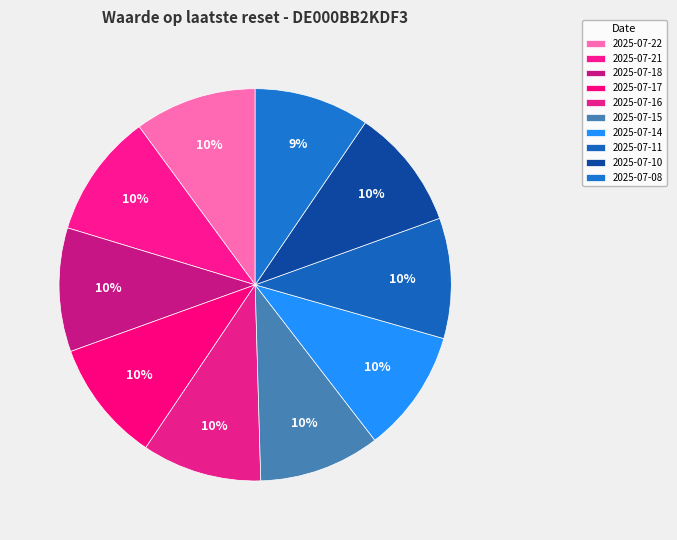

How many segments does this pie chart have?

10